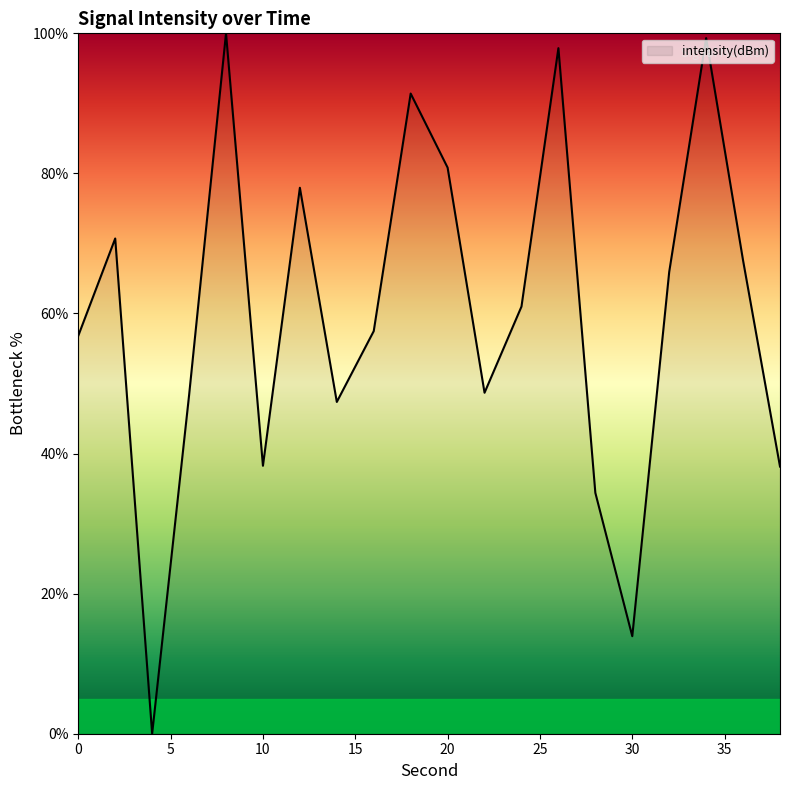

List the labels in order of value, largest first.

8, 34, 26, 18, 20, 12, 2, 36, 32, 24, 16, 0, 22, 6, 14, 10, 38, 28, 30, 4